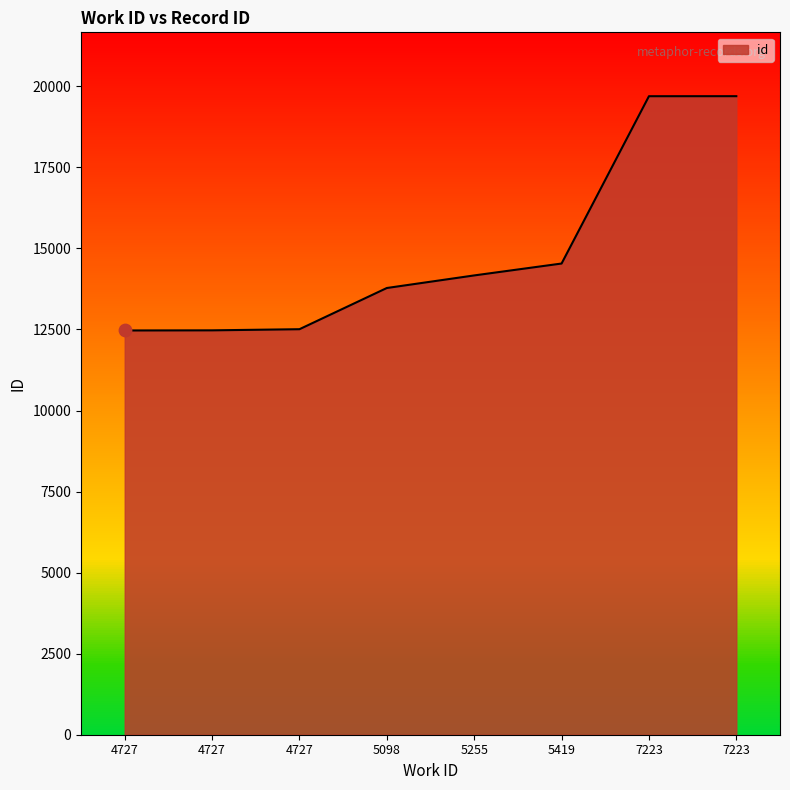

Approximately how many times larger is the value at 4727 compared to 5098?

0.9